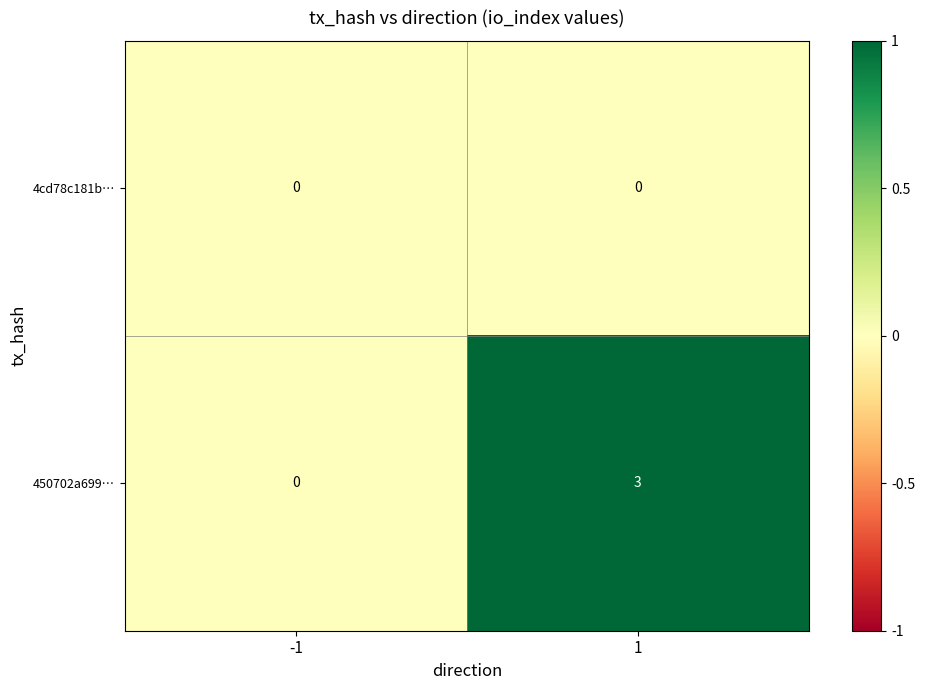

What is the sum of all 450702a699… values?

3